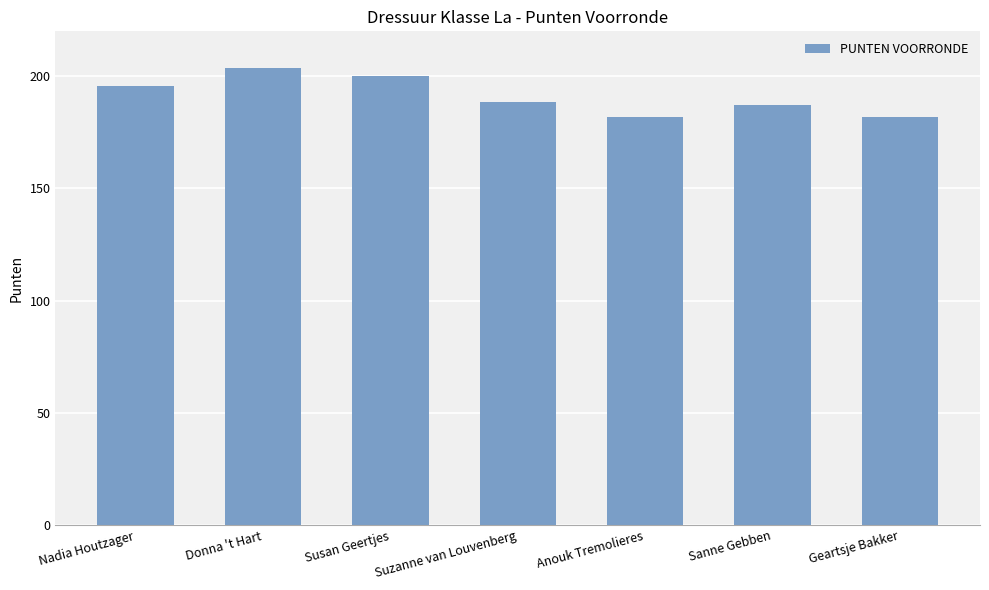

What is the ratio of the value at Susan Geertjes to the value at Nadia Houtzager?

1.0